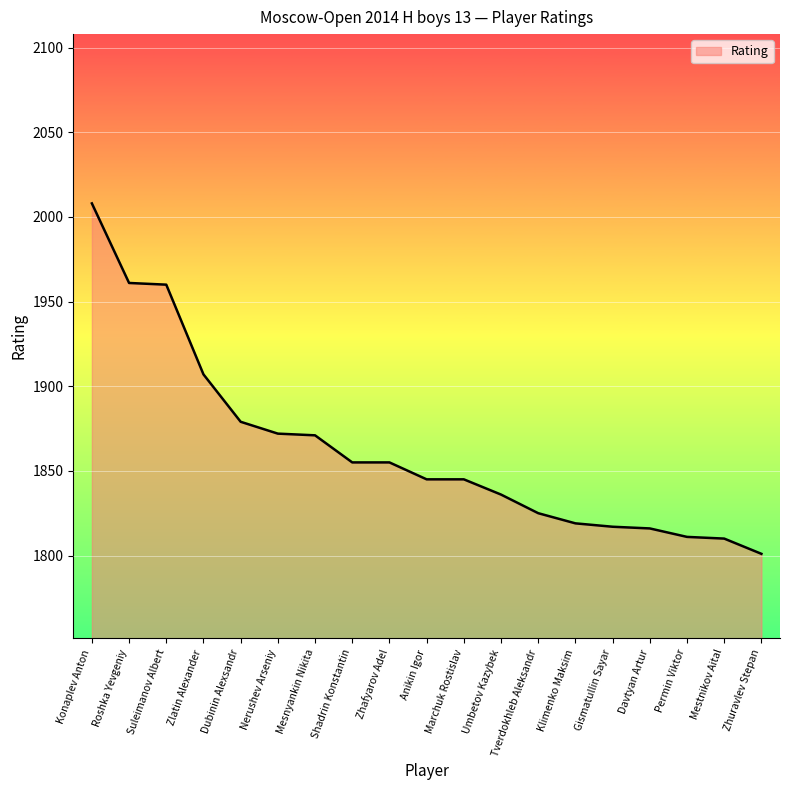

At which category does the chart reach its minimum across all series?

Zhuravlev Stepan